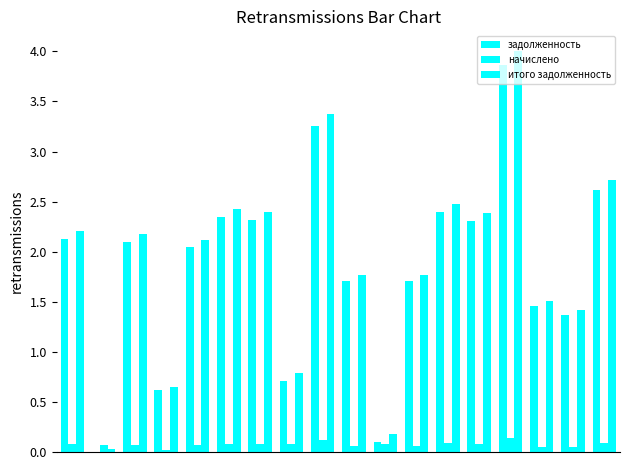

Rank the series by their maximum value, from lowest to highest.

начислено, задолженность, итого задолженность